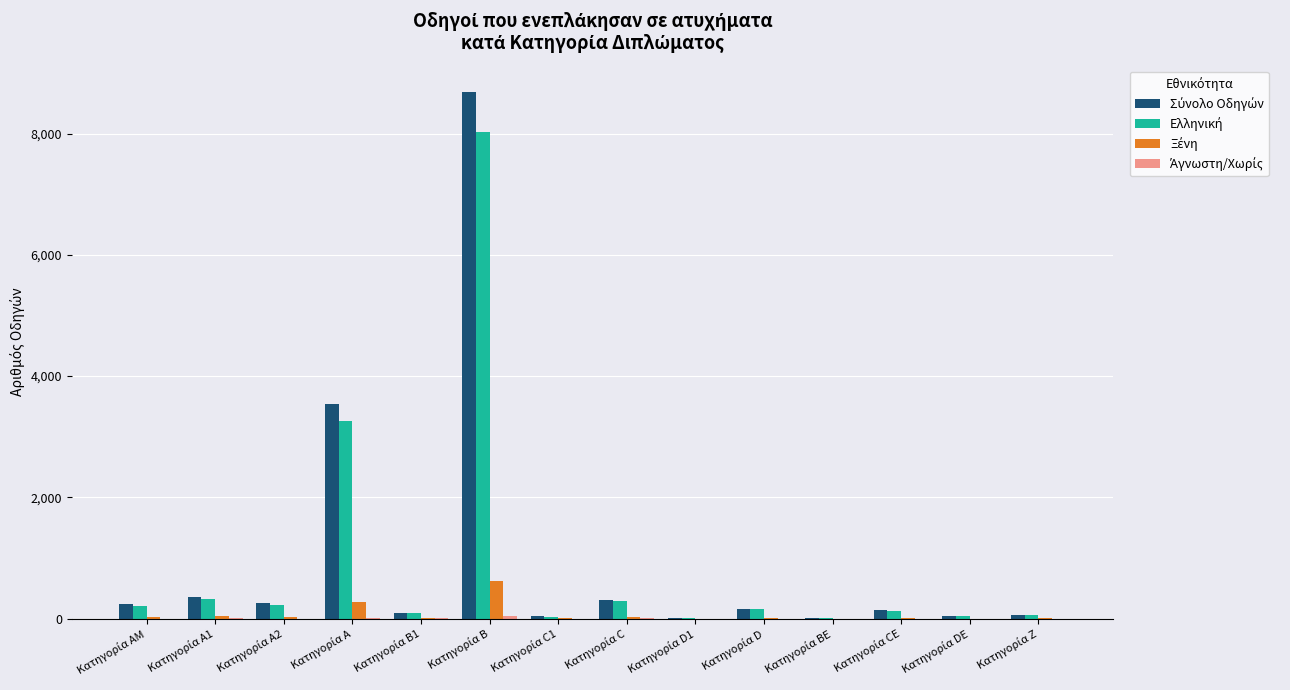

What is the difference between the Ξένη values at Κατηγορία Z and Κατηγορία A2?

18